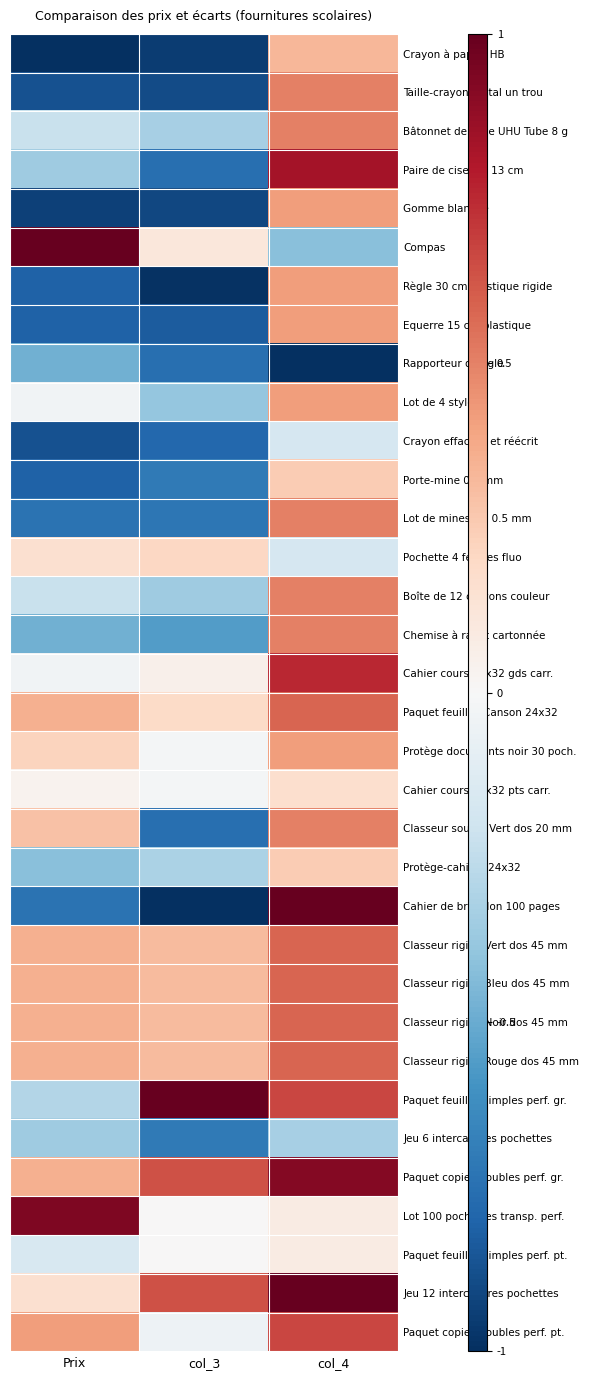

Which series has the largest total across all categories?

Paquet copies doubles perf. gr.